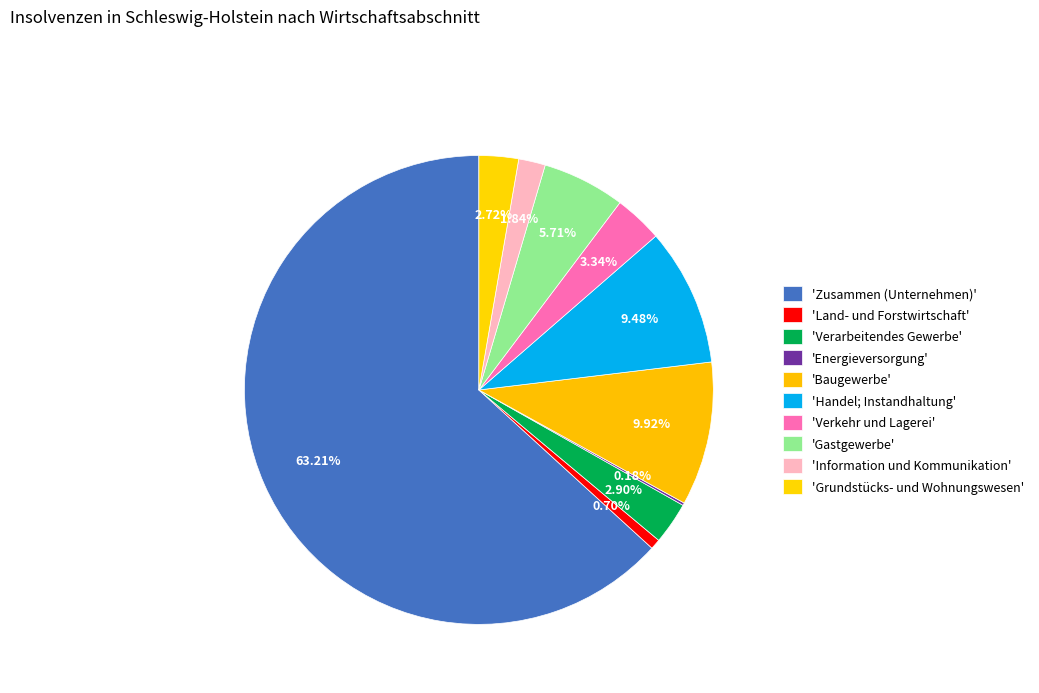

What is the majority slice?

Zusammen (Unternehmen)